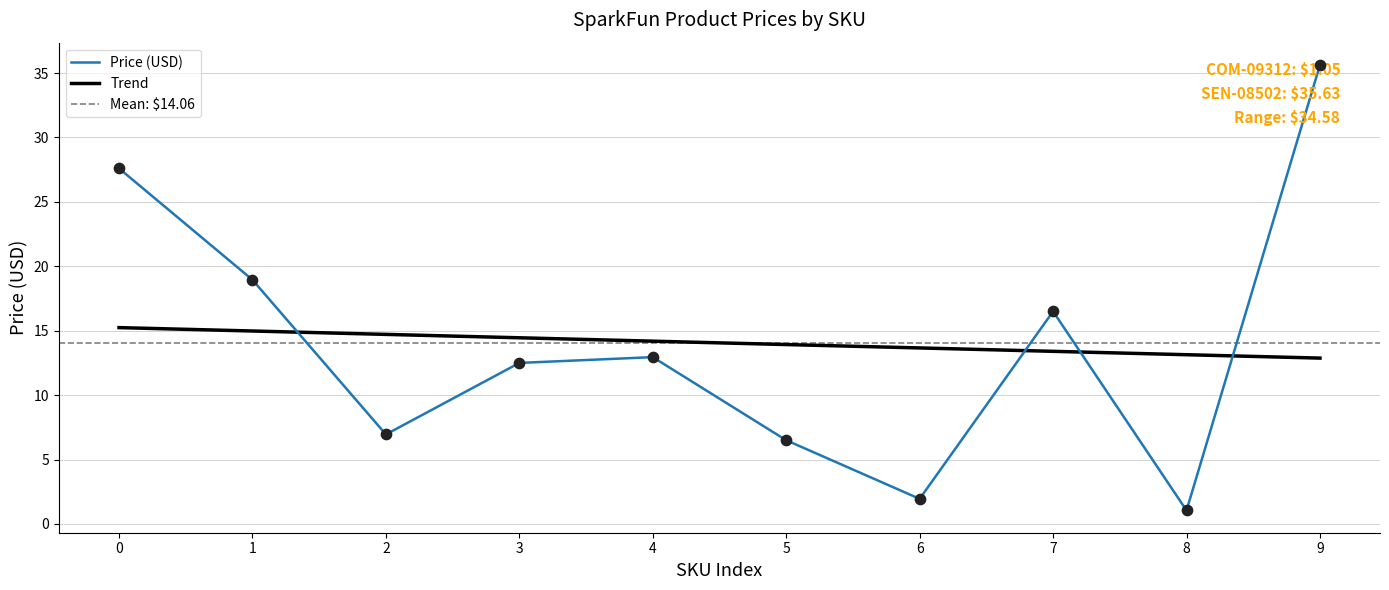

What is the change in value from 2 to 9?

+28.7